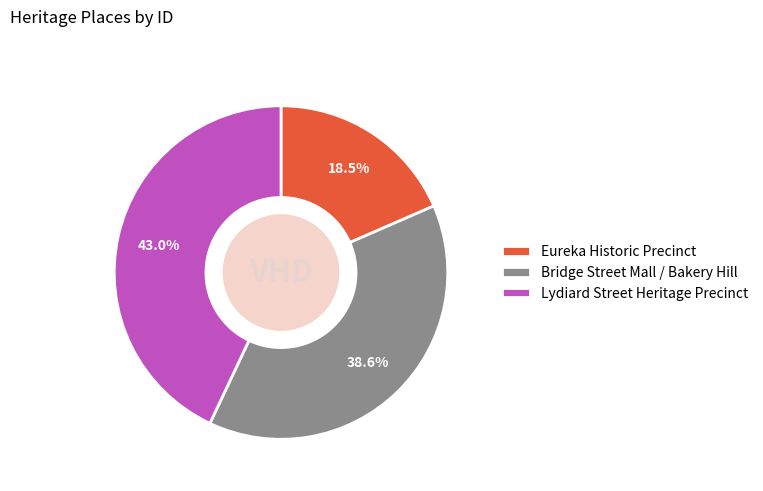

What is the ratio of the value at Lydiard Street Heritage Precinct to the value at Bridge Street Mall / Bakery Hill?

1.1